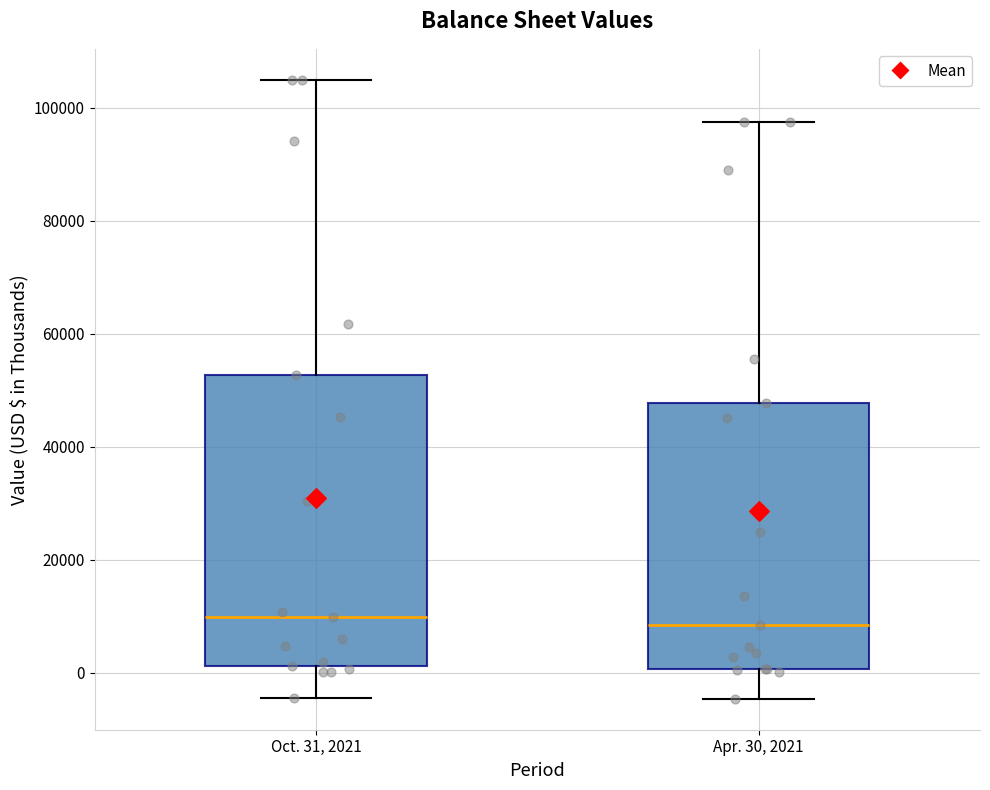

Which box is the tallest, from its lower edge to its upper edge?

Oct. 31, 2021